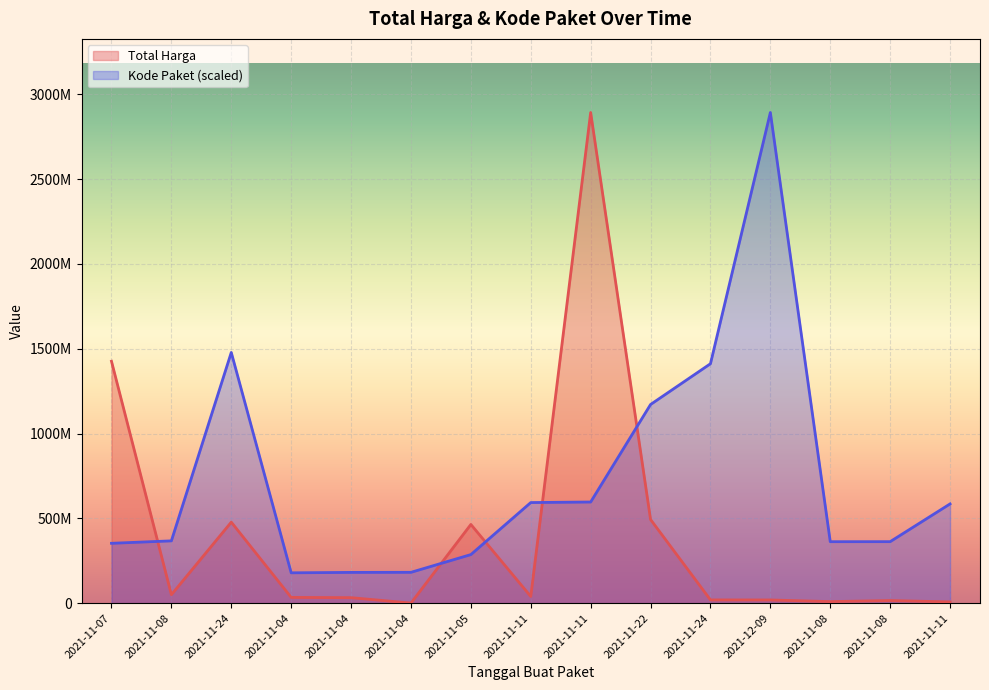

Which series has the largest range (max minus min)?

Total Harga